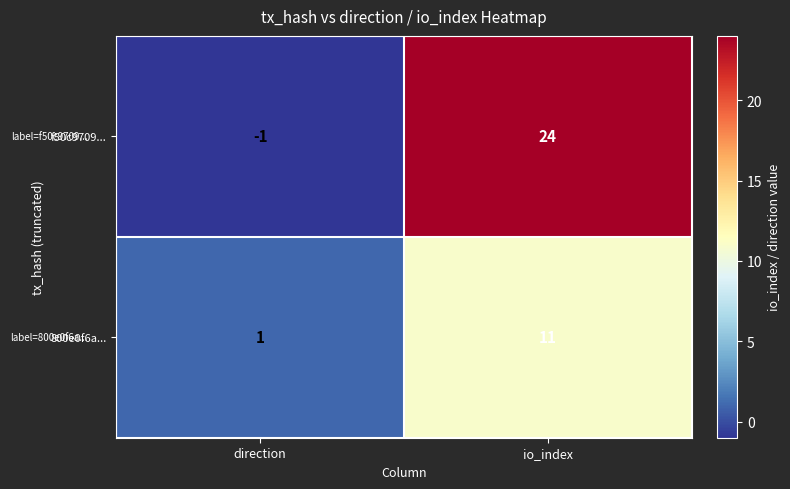

Which series has the largest range (max minus min)?

f50c9709...